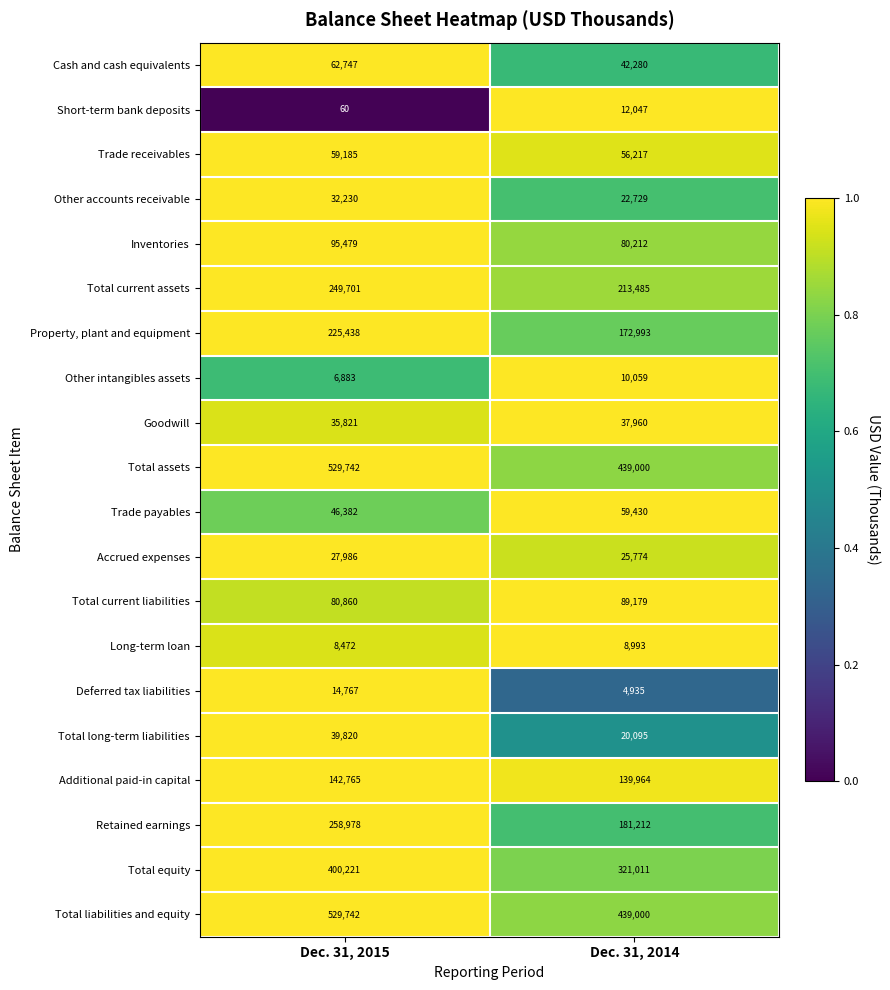

Read the Goodwill value at Dec. 31, 2015, to the nearest 10.

35820